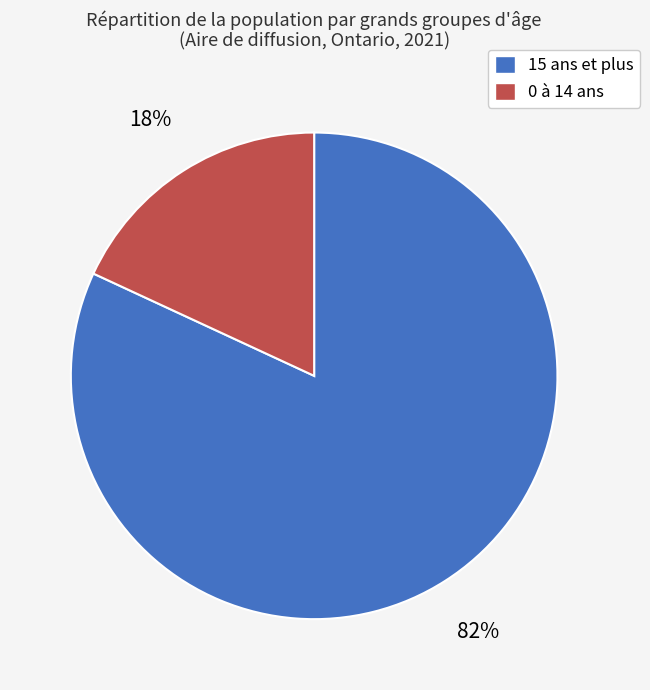

Does any single category account for the majority?

Yes